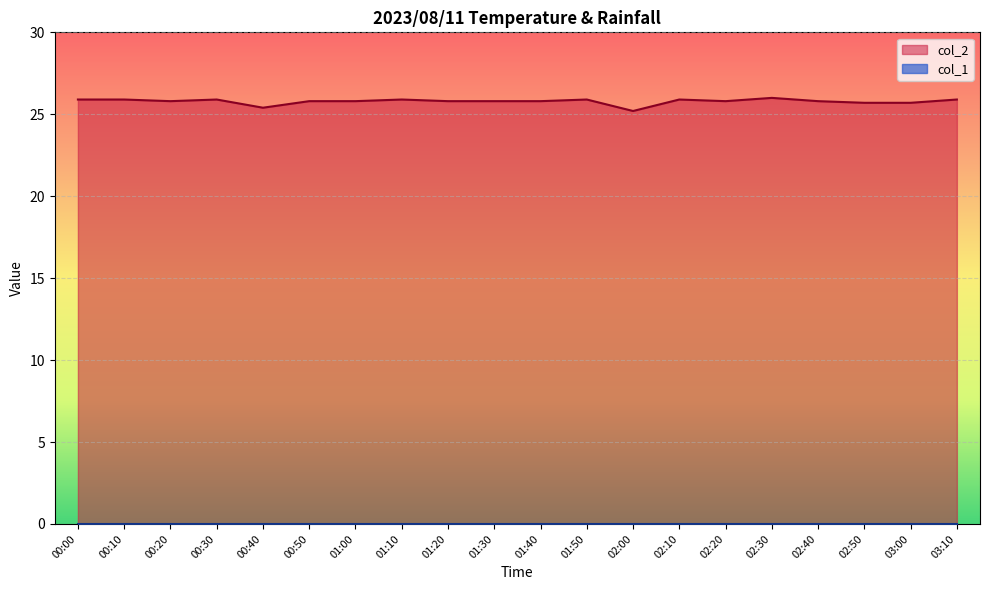

Which series has the largest range (max minus min)?

col_2